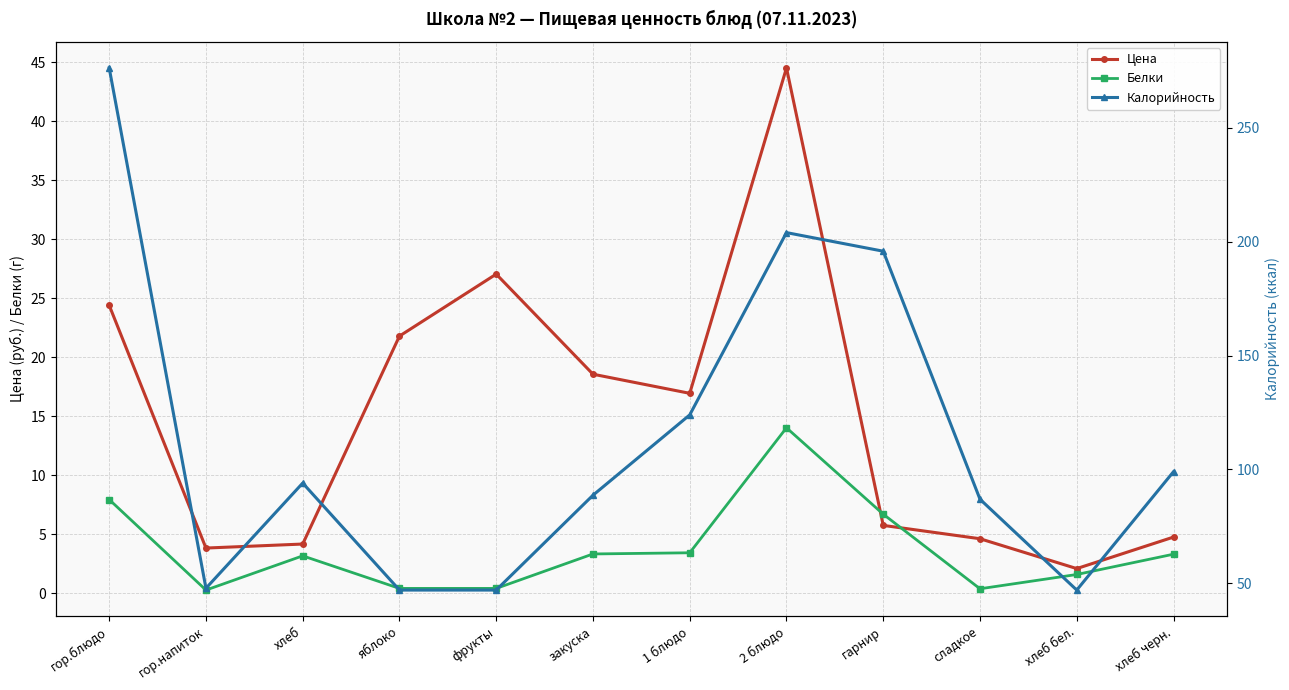

The Цена series shows 8.2 at гор.блюдо. True or false?

False